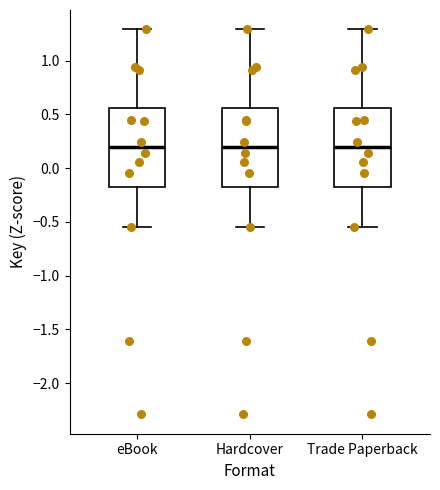

Where is the upper edge of the box for Hardcover on the y-axis? The values are not printed on the chart, so give them approximately, as read against the axis.

0.55